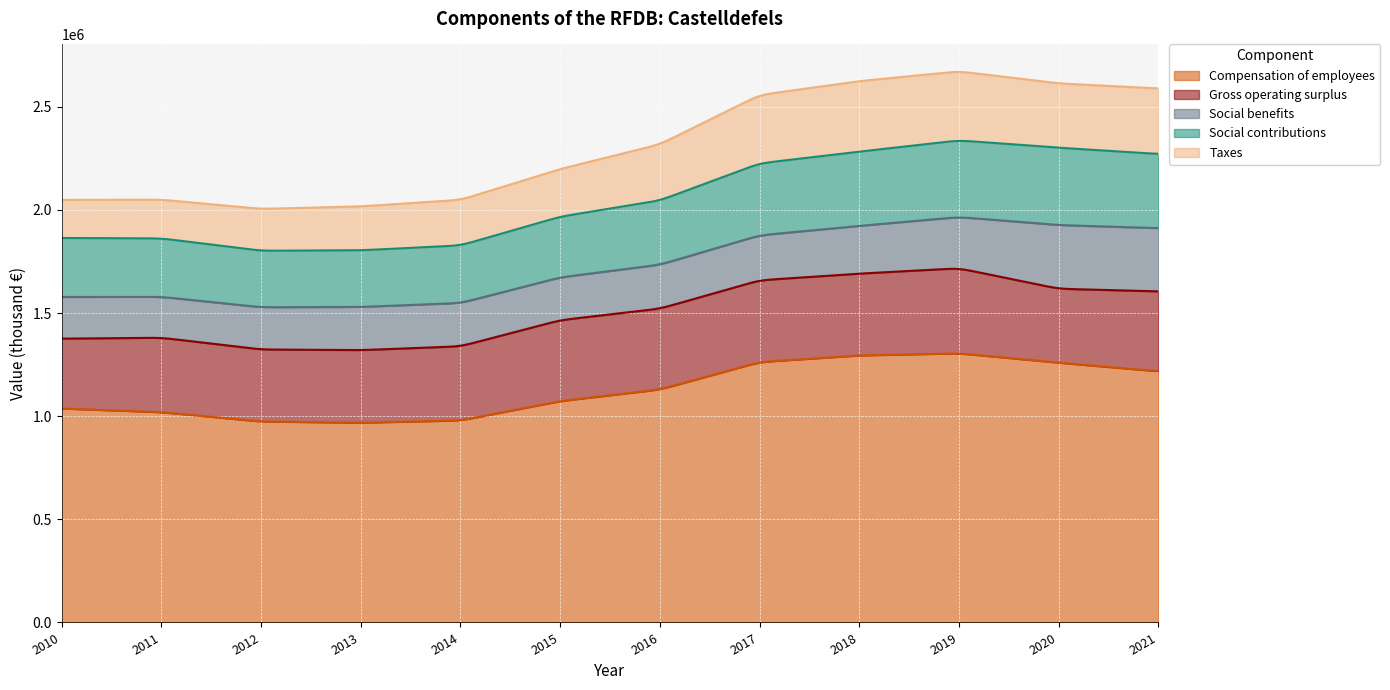

Which category has the lowest value in the Gross operating surplus series?

2010